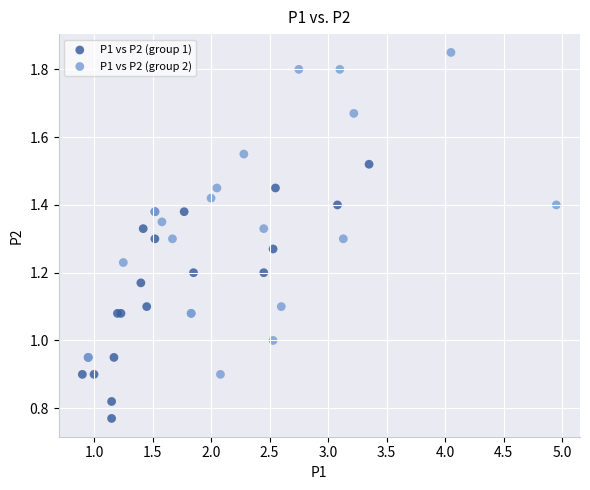

Which series has the widest spread of Y values?

P1 vs P2 (group 2)